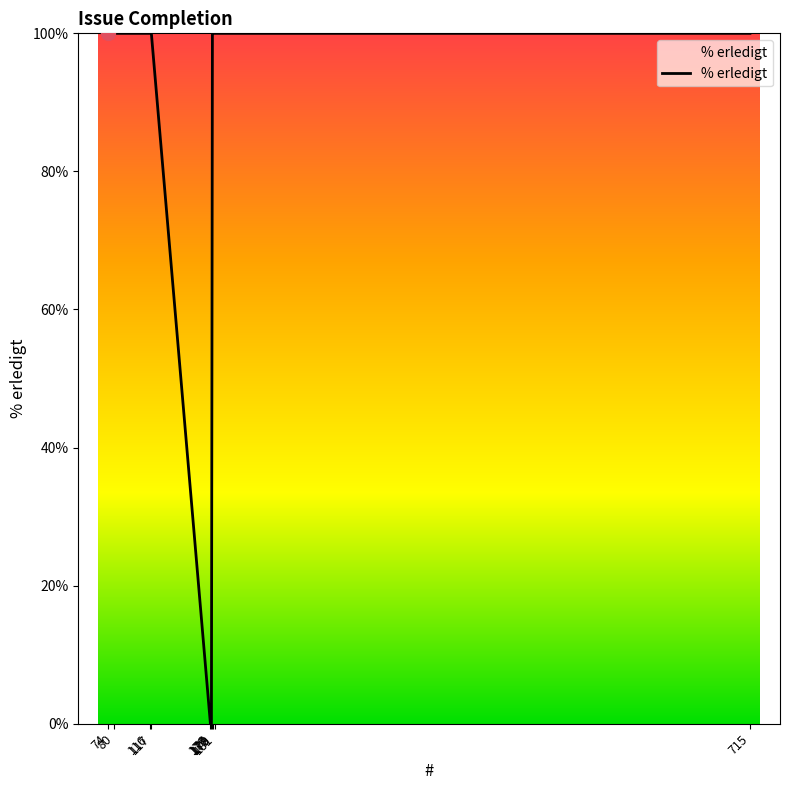

What is the difference between the maximum and minimum values?

100